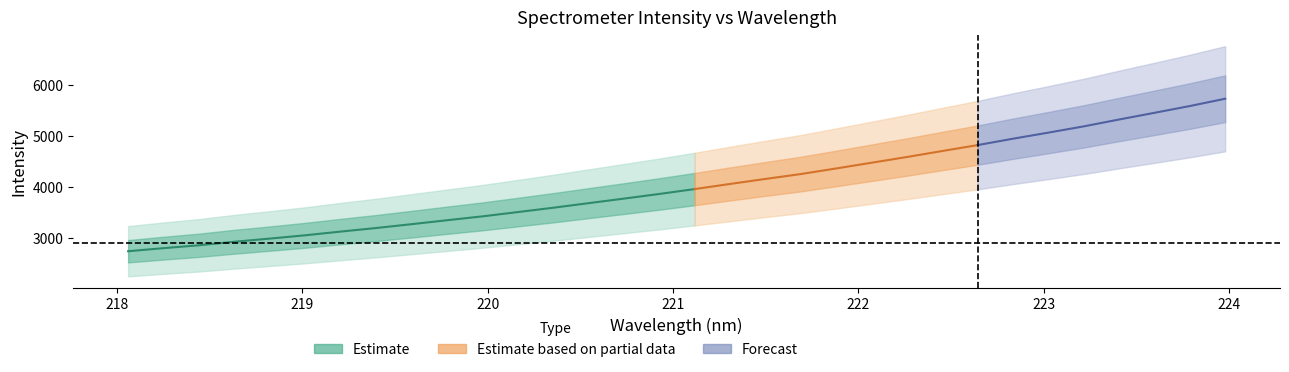

Is the value of y at 24 greater than the value of x at 14?

Yes